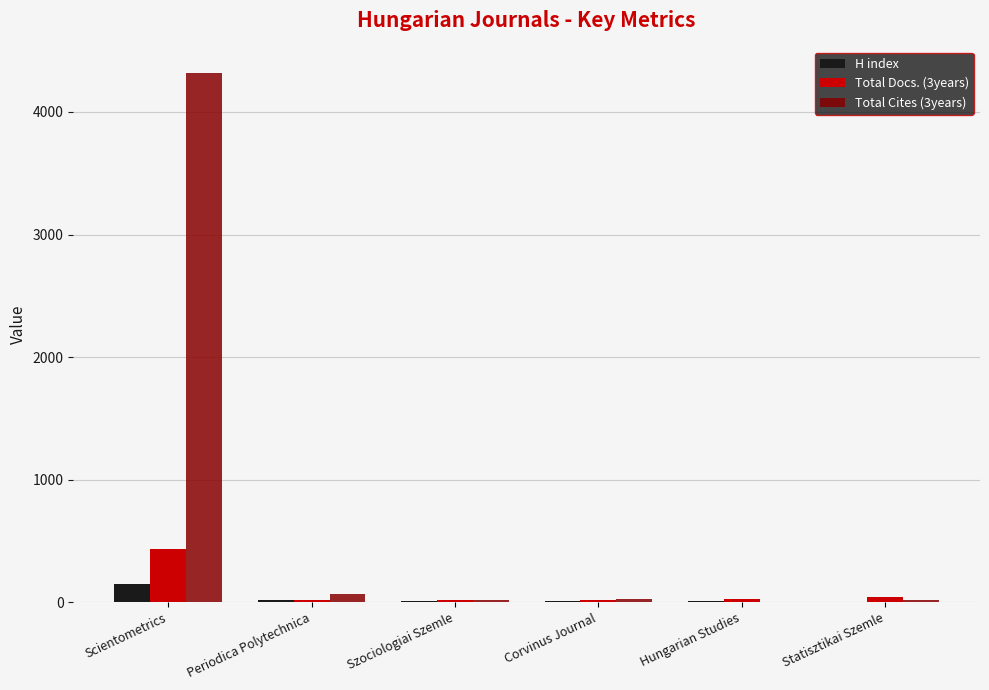

What is the difference between the Total Cites (3years) values at Szociologiai Szemle and Hungarian Studies?

14